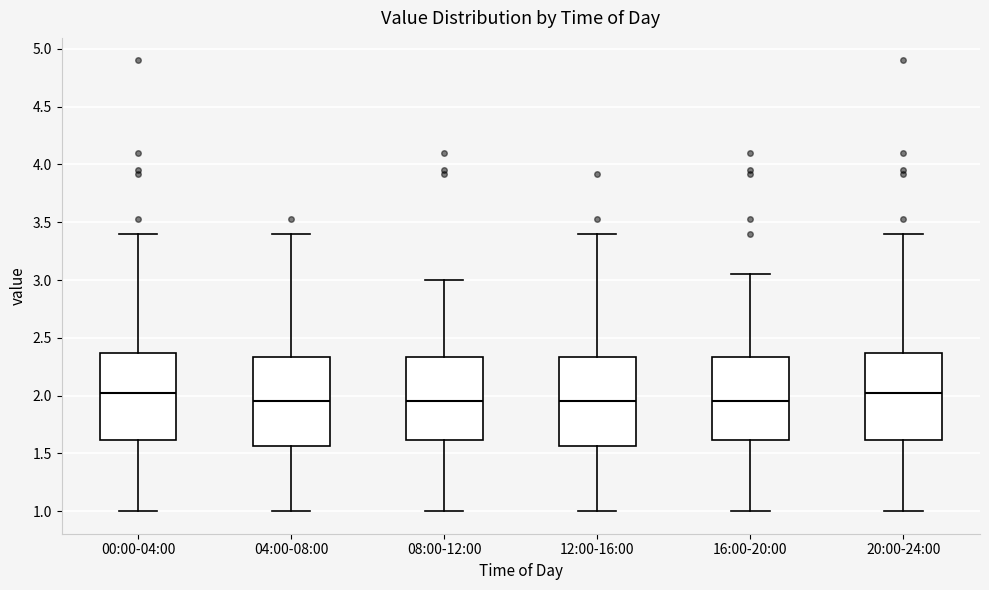

Reading left to right, transcribe this box plot: for each box, give where its median line is, the range the box spans, and where its two whiskers end, as read against the y-axis. The values are not printed on the chart, so give them approximately, as read against the axis.

00:00-04:00: median 2.05, box 1.60 to 2.35, whiskers 1.00 to 3.40
04:00-08:00: median 1.95, box 1.55 to 2.35, whiskers 1.00 to 3.40
08:00-12:00: median 1.95, box 1.60 to 2.35, whiskers 1.00 to 3.00
12:00-16:00: median 1.95, box 1.55 to 2.35, whiskers 1.00 to 3.40
16:00-20:00: median 1.95, box 1.60 to 2.35, whiskers 1.00 to 3.05
20:00-24:00: median 2.05, box 1.60 to 2.35, whiskers 1.00 to 3.40